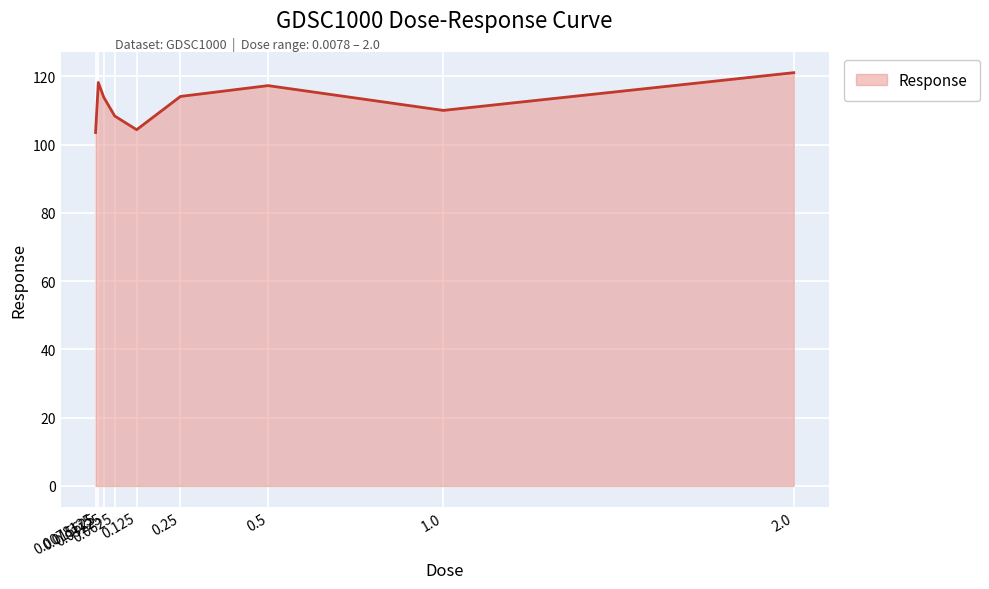

What is the greatest value displayed?

121.1